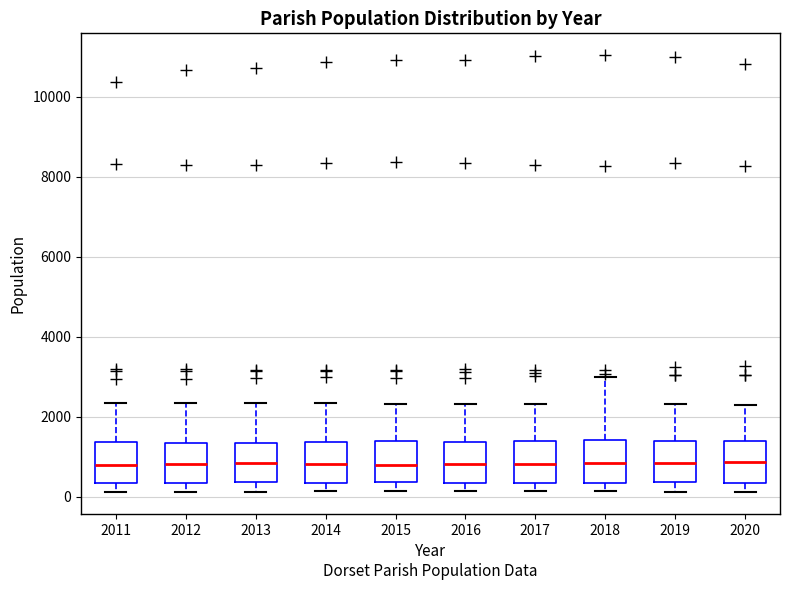

Reading left to right, transcribe this box plot: for each box, give where its median line is, the range the box spans, and where its two whiskers end, as read against the y-axis. The values are not printed on the chart, so give them approximately, as read against the axis.

2011: median 800, box 400 to 1400, whiskers 200 to 2400
2012: median 800, box 400 to 1400, whiskers 200 to 2400
2013: median 800, box 400 to 1400, whiskers 200 to 2400
2014: median 800, box 400 to 1400, whiskers 200 to 2400
2015: median 800, box 400 to 1400, whiskers 200 to 2400
2016: median 800, box 400 to 1400, whiskers 200 to 2400
2017: median 800, box 400 to 1400, whiskers 200 to 2400
2018: median 800, box 400 to 1400, whiskers 200 to 3000
2019: median 800, box 400 to 1400, whiskers 200 to 2400
2020: median 800, box 400 to 1400, whiskers 200 to 2200